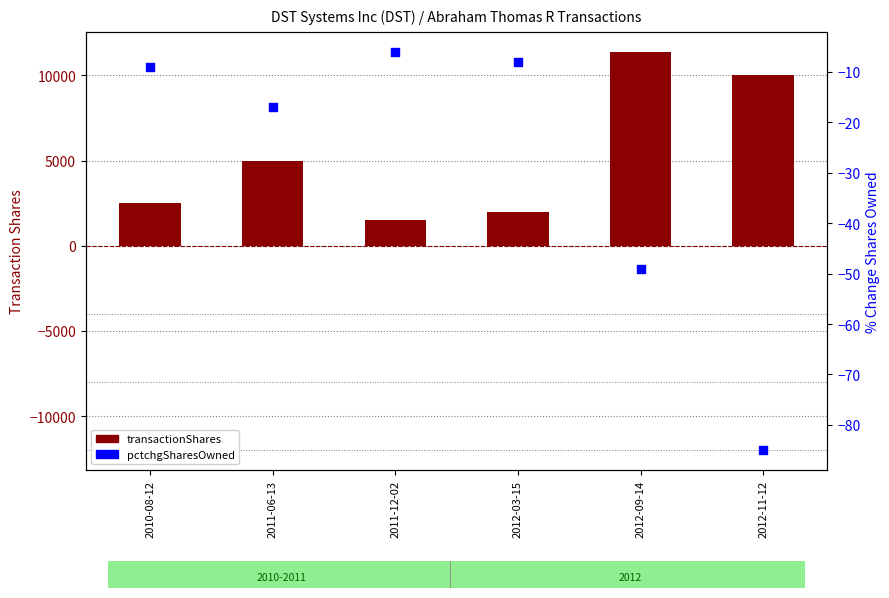

Which series has the largest total across all categories?

transactionShares